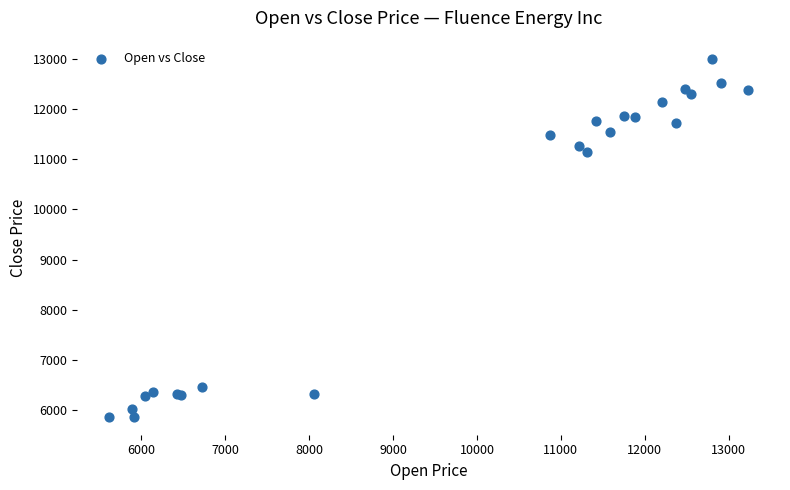

What Y value in the scatter plot is closest to 9437?

11140